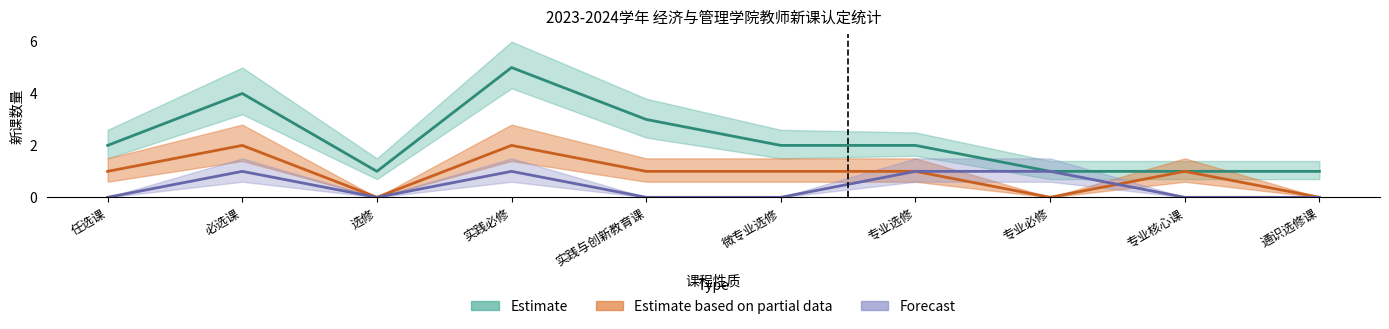

What is the sum of all Estimate values?

22